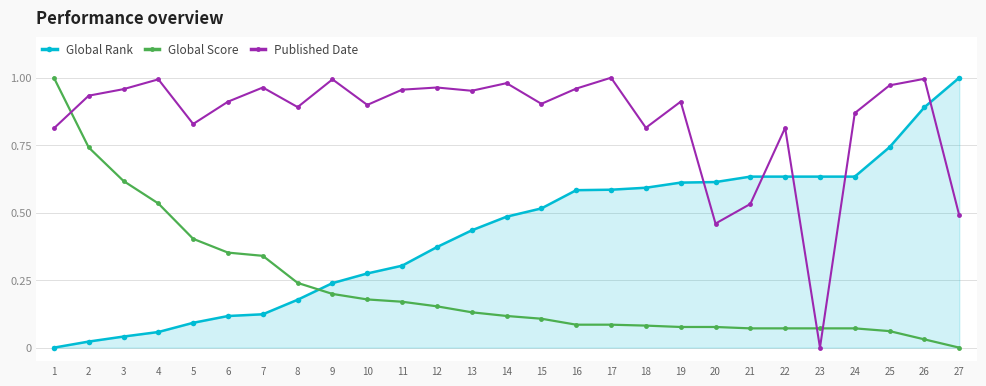

What is the sum of all Global Rank values?

11.4